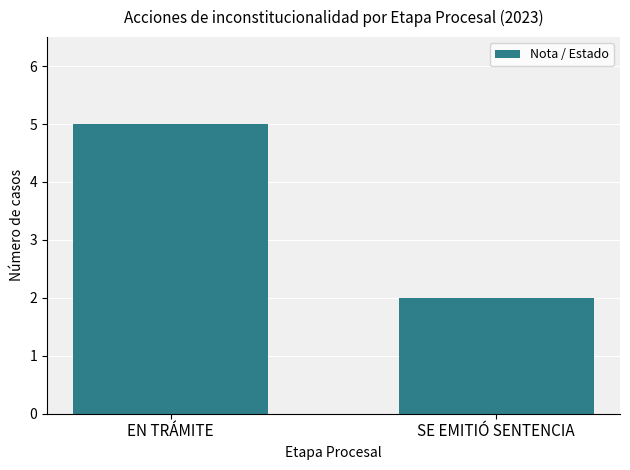

Does the chart contain stacked bars?

No